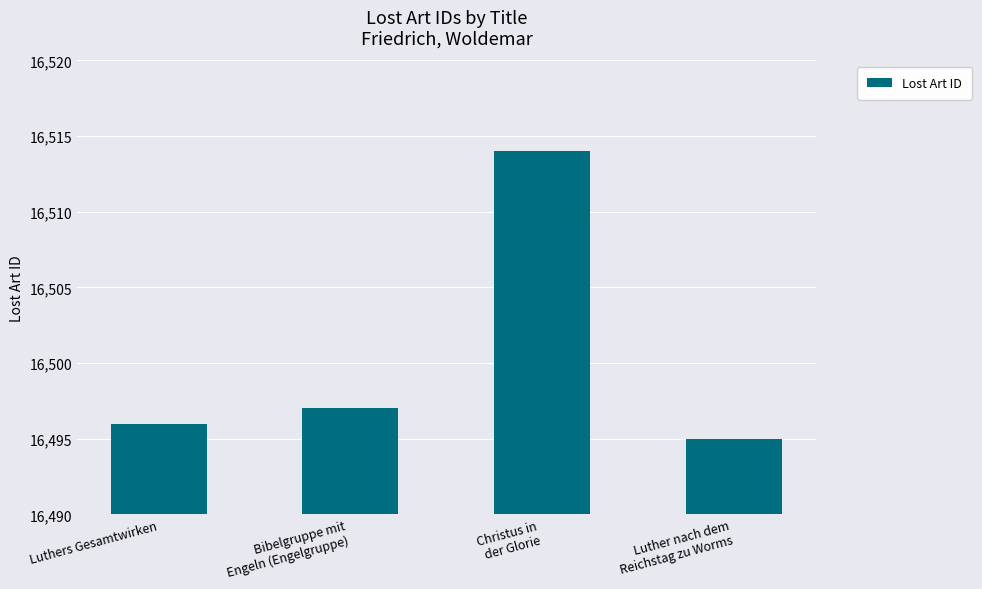

Which category has the highest value across all series?

Christus in
der Glorie